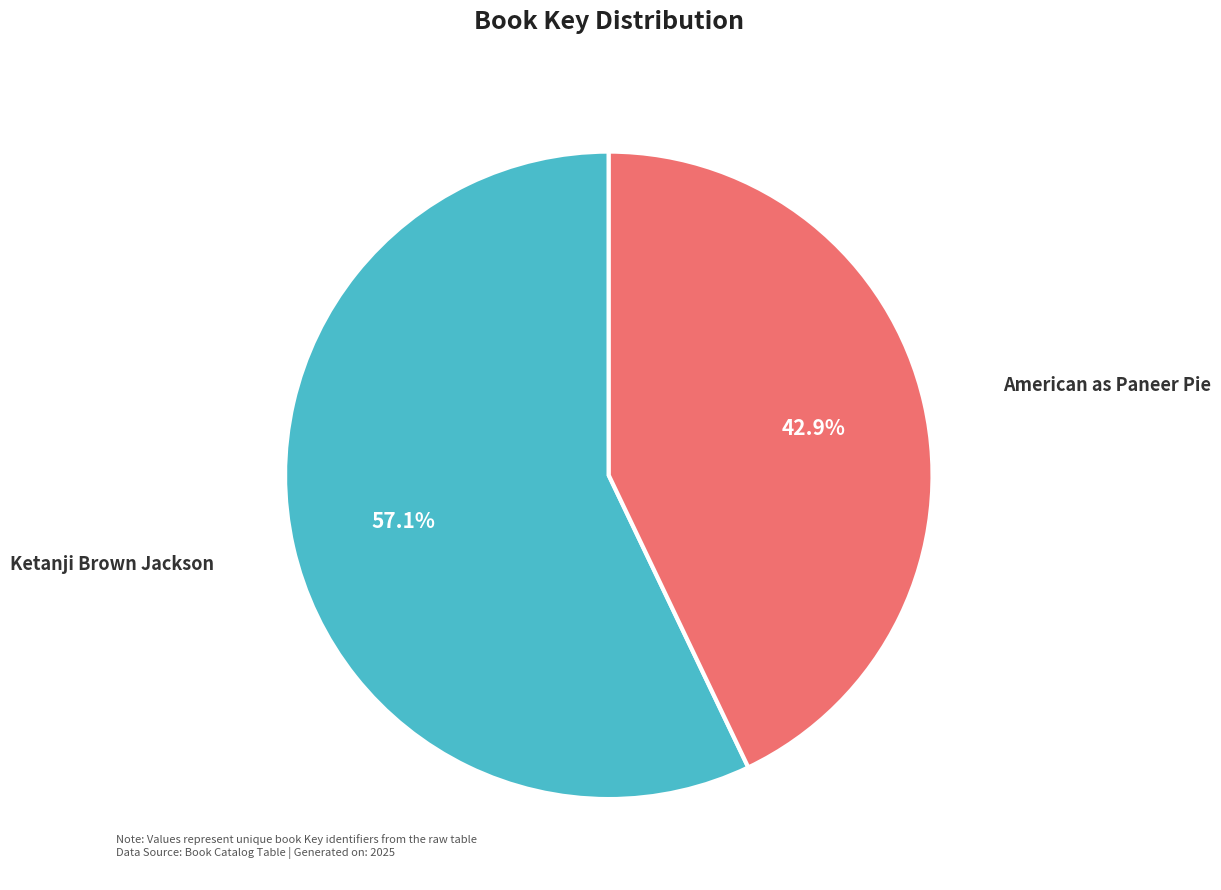

Does any single category account for the majority?

Yes